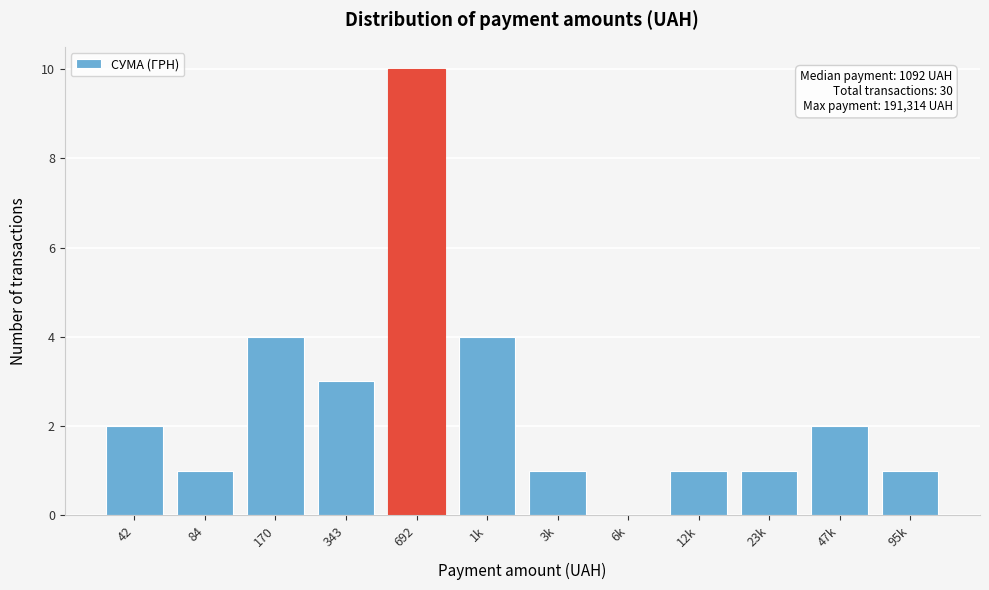

Reading left to right, what are all the values shown in this chart?

42=2	84=1	170=4	343=3	692=10	1k=4	3k=1	6k=0	12k=1	23k=1	47k=2	95k=1